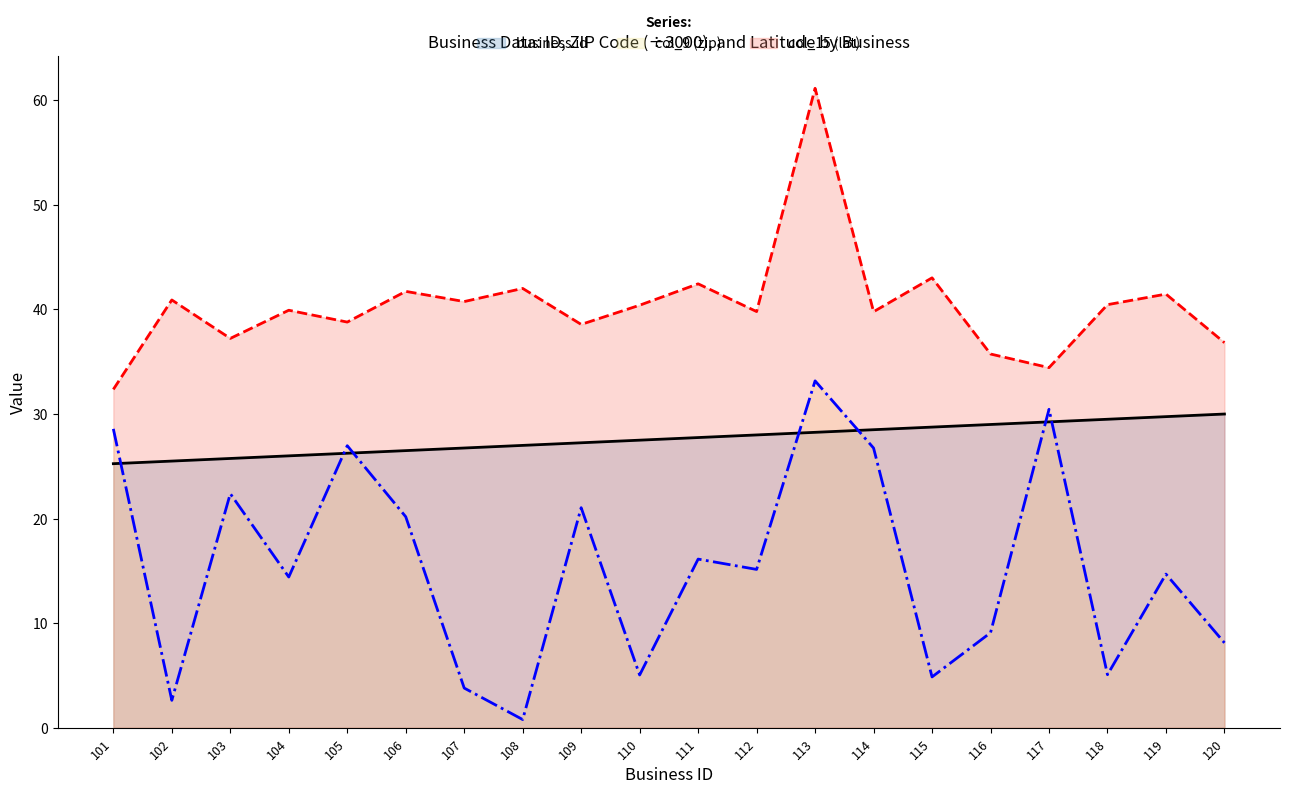

What is the average value of the business.id series?

27.6